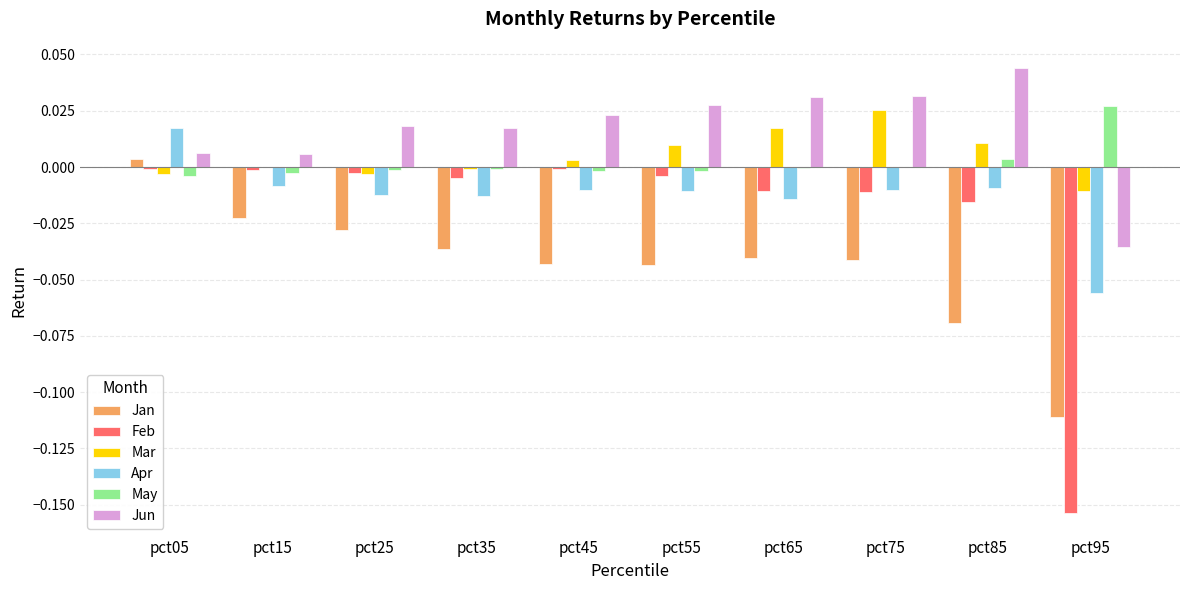

What are all the series names shown in the legend?

Jan, Feb, Mar, Apr, May, Jun